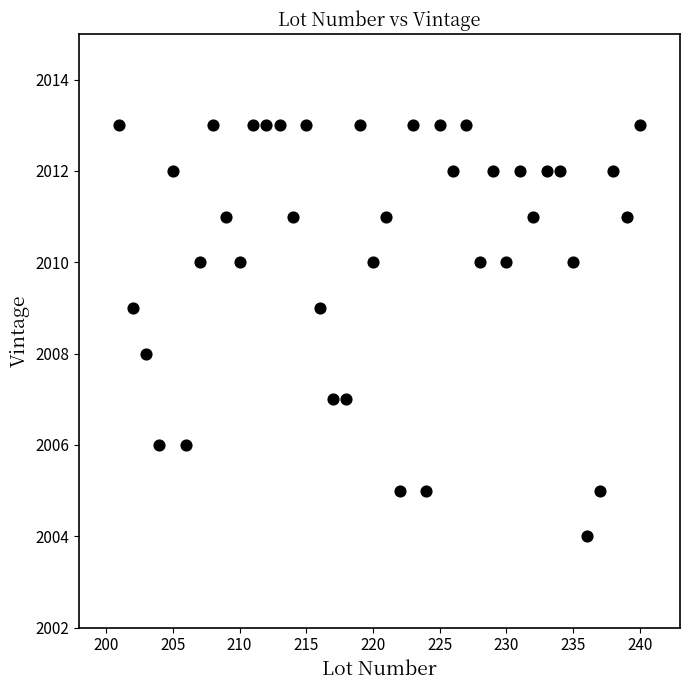

What is the range of X values (max minus min)?

39